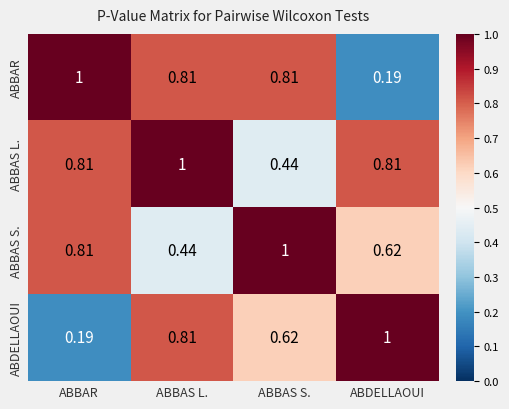

Is the value of ABBAR at ABBAS S. greater than the value of ABDELLAOUI at ABDELLAOUI?

No